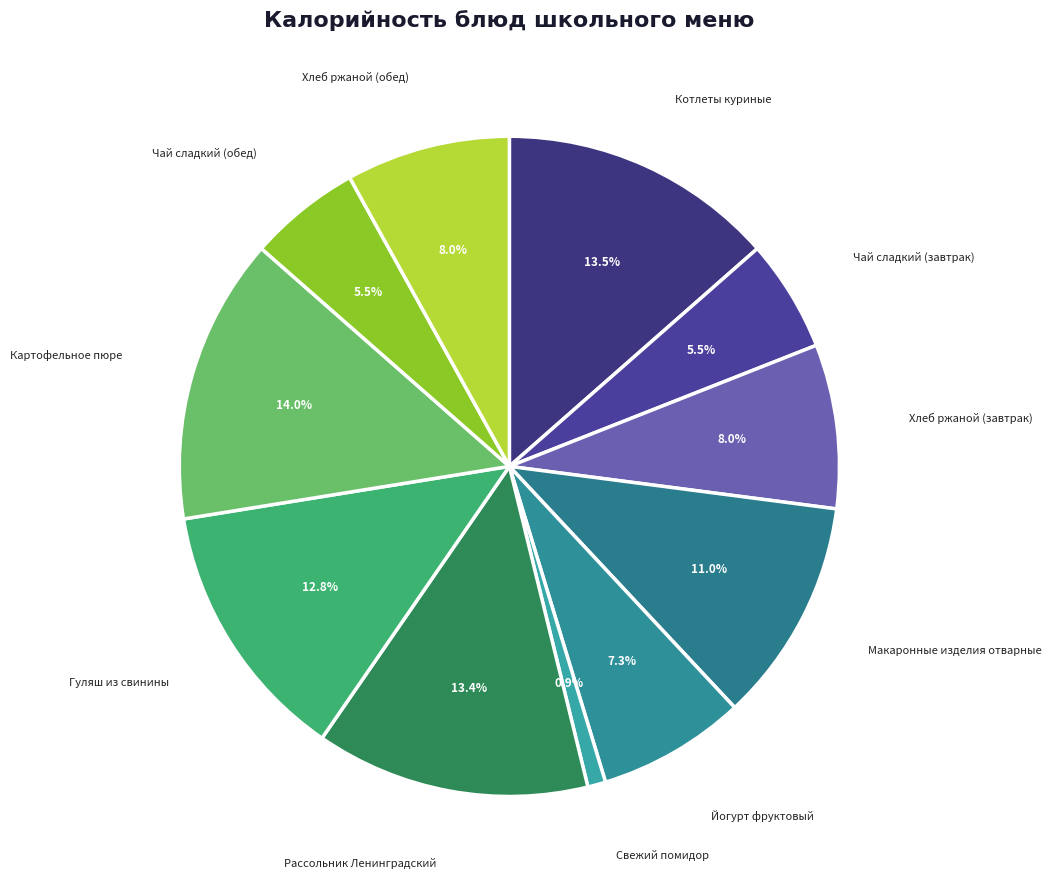

How many slices are in this pie chart?

11